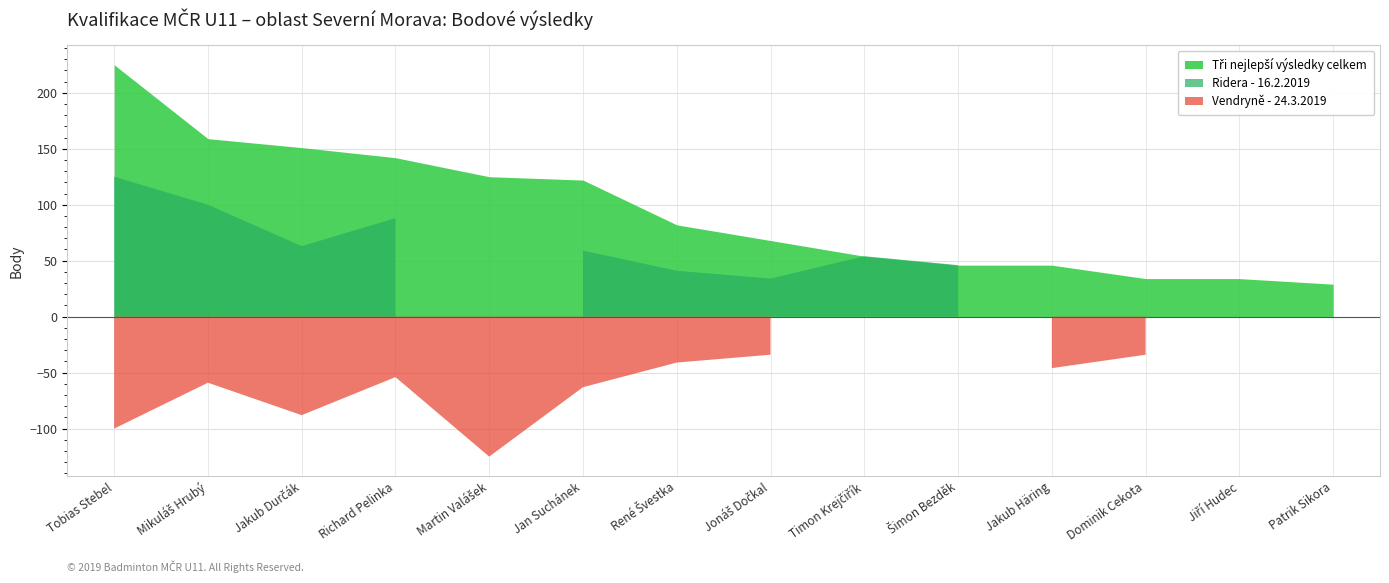

What is the label of the 5th point from the right?

Šimon Bezděk